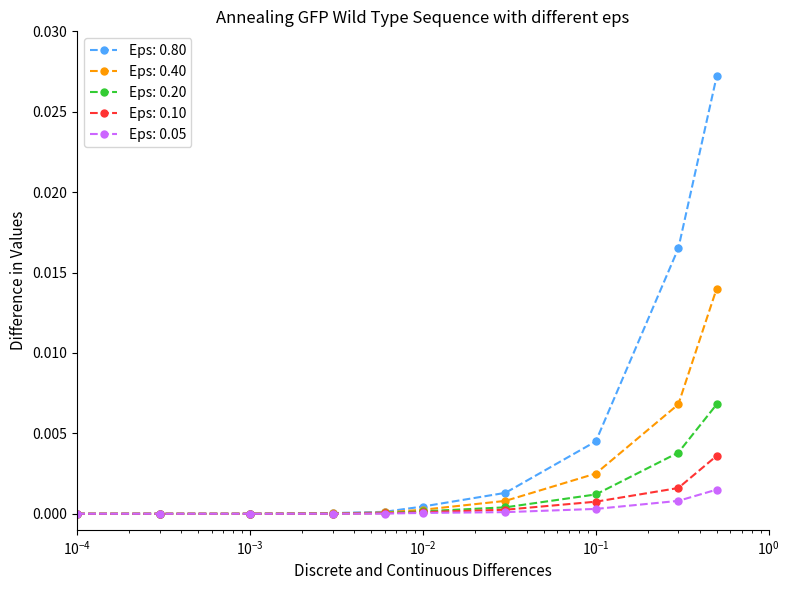

List the series in order of their peak value, lowest first.

Eps: 0.05, Eps: 0.10, Eps: 0.20, Eps: 0.40, Eps: 0.80